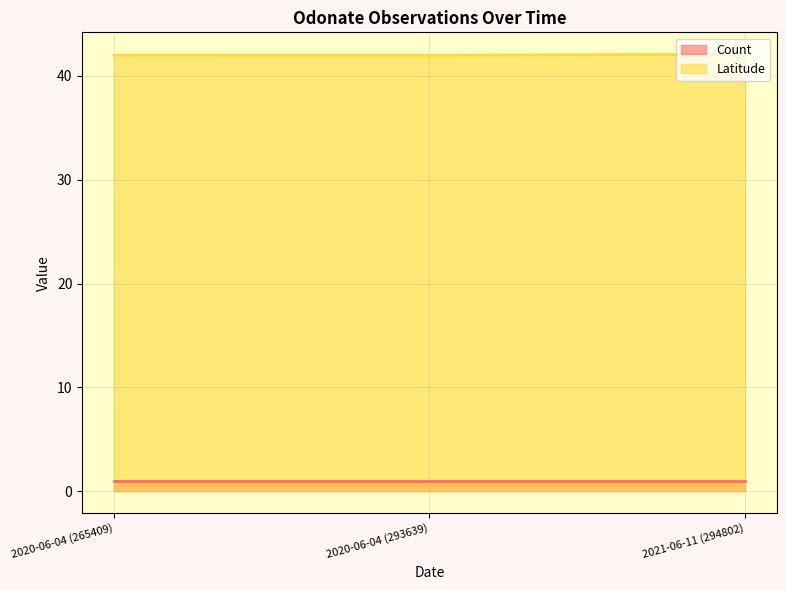

What is the greatest value displayed?

42.1